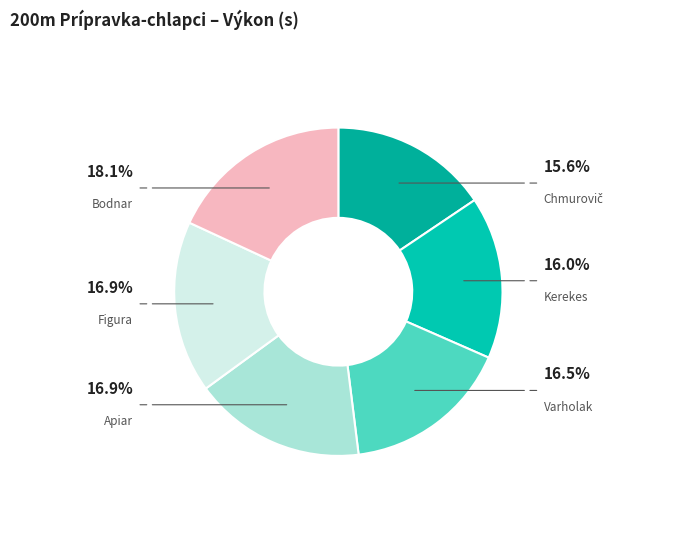

Which category has the biggest portion of the pie?

Bodnar Dávid Nazar